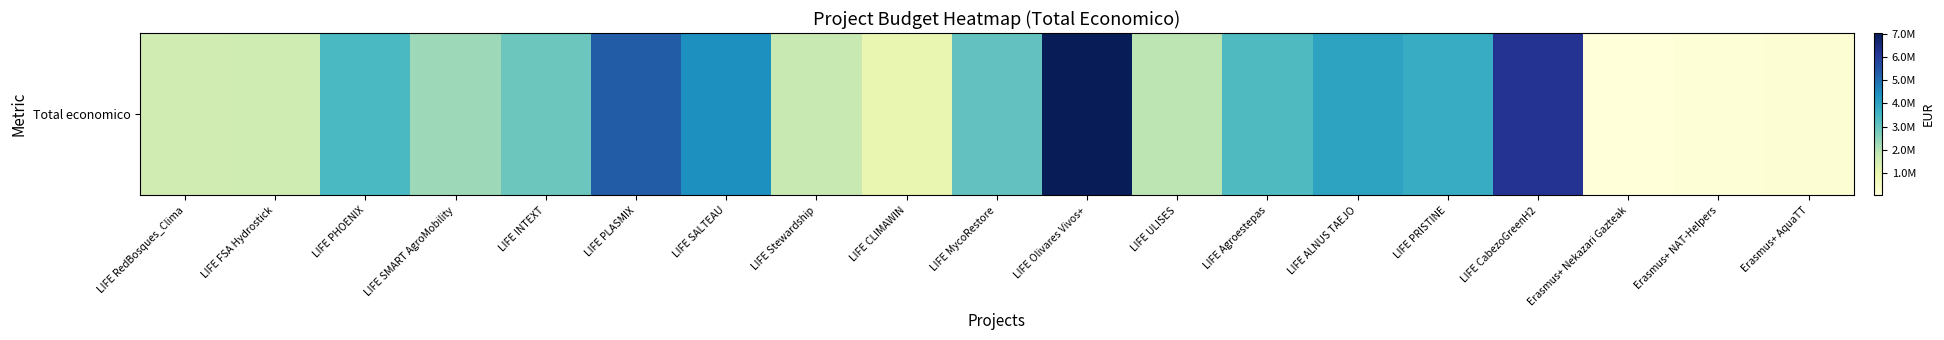

Reading left to right, what are all the values shown in this chart?

LIFE RedBosques_Clima=1569661	LIFE FSA Hydrostick=1592249	LIFE PHOENIX=3390078	LIFE SMART AgroMobility=2291942	LIFE INTEXT=2926547	LIFE PLASMIX=5335254	LIFE SALTEAU=4417999	LIFE Stewardship=1742069	LIFE CLIMAWIN=994195	LIFE MycoRestore=3045717	LIFE Olivares Vivos+=7031291	LIFE ULISES=1902784	LIFE Agroestepas=3315951	LIFE ALNUS TAEJO=3987639	LIFE PRISTINE=3764689	LIFE CabezoGreenH2=6174645	Erasmus+ Nekazari Gazteak=32242	Erasmus+ NAT-Helpers=137807	Erasmus+ AquaTT=193727